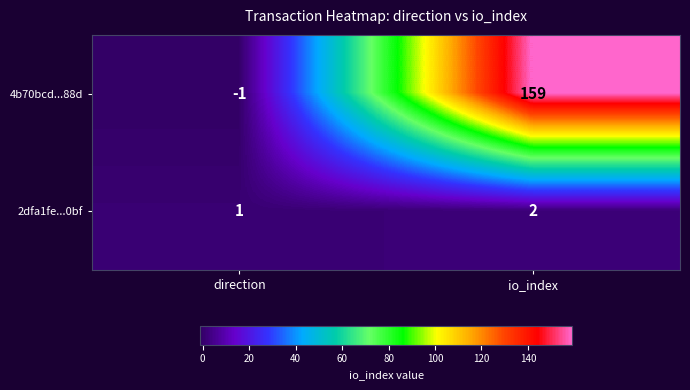

Is it true that 2dfa1fe...0bf equals 1 at direction?

True